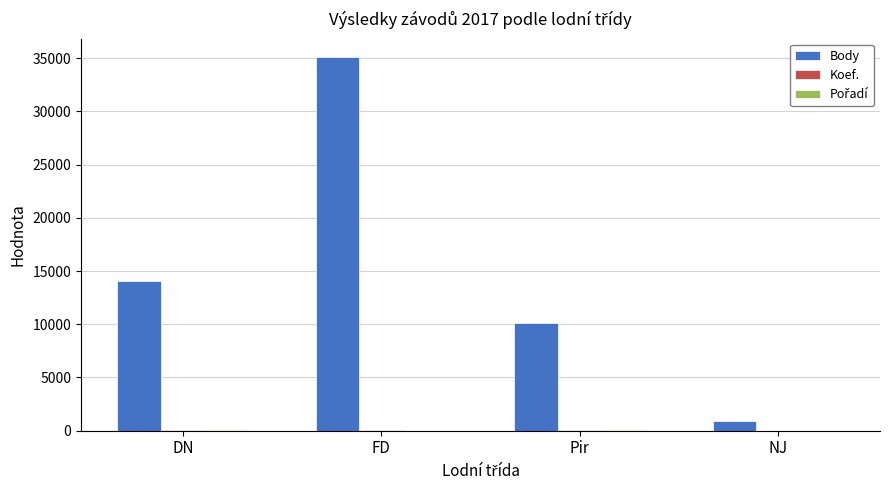

Which series has the largest total across all categories?

Body